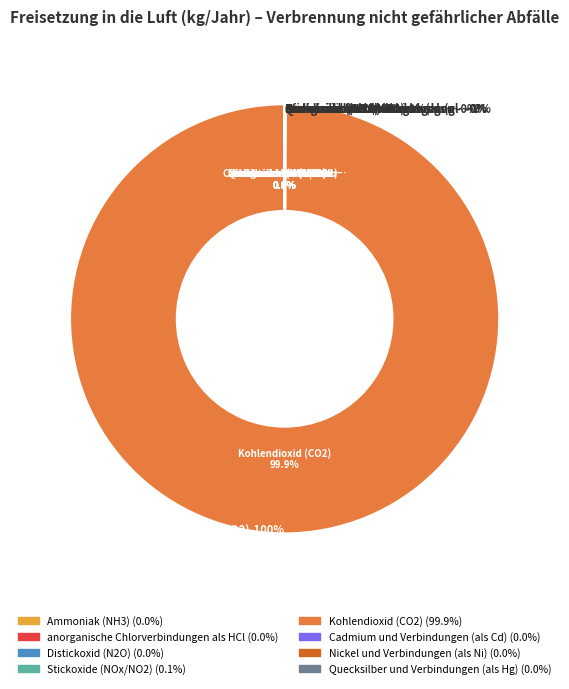

How many slices are in this pie chart?

8